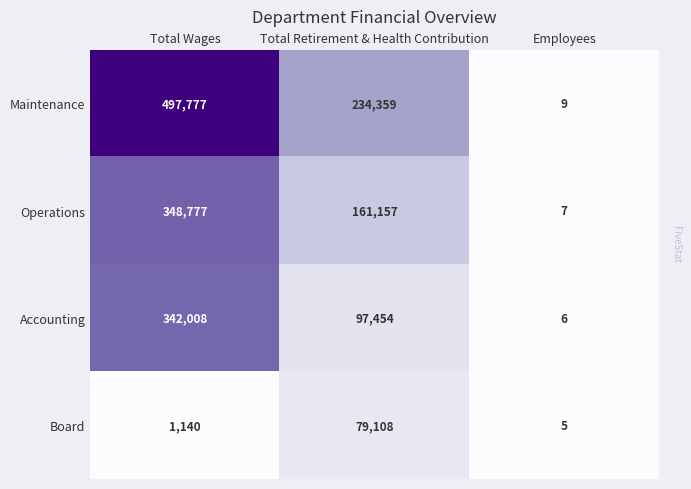

What is the greatest value displayed?

497777